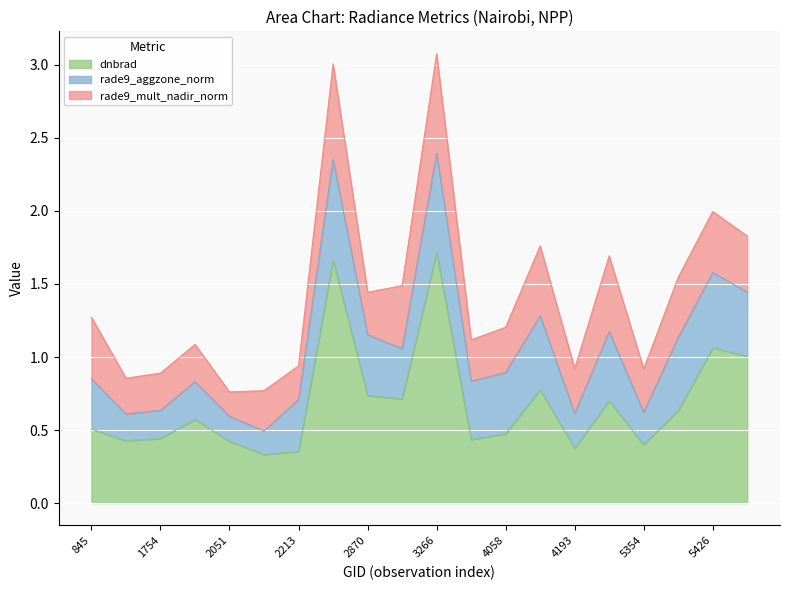

What is the difference between the rade9_mult_nadir_norm values at 2870 and 2213?

0.1